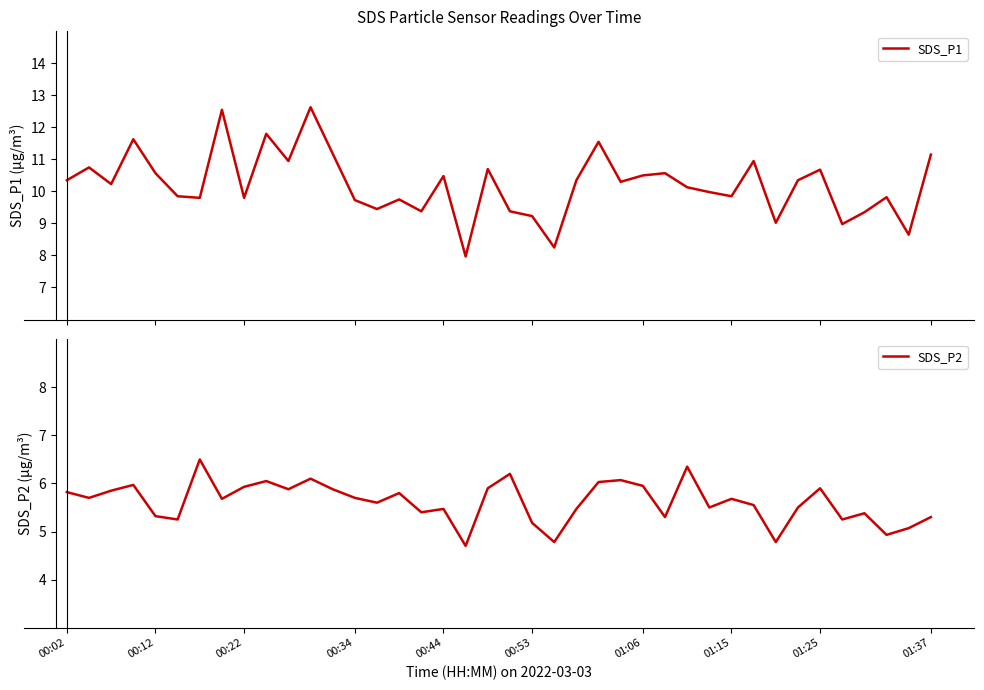

How many lines are shown in the chart?

2